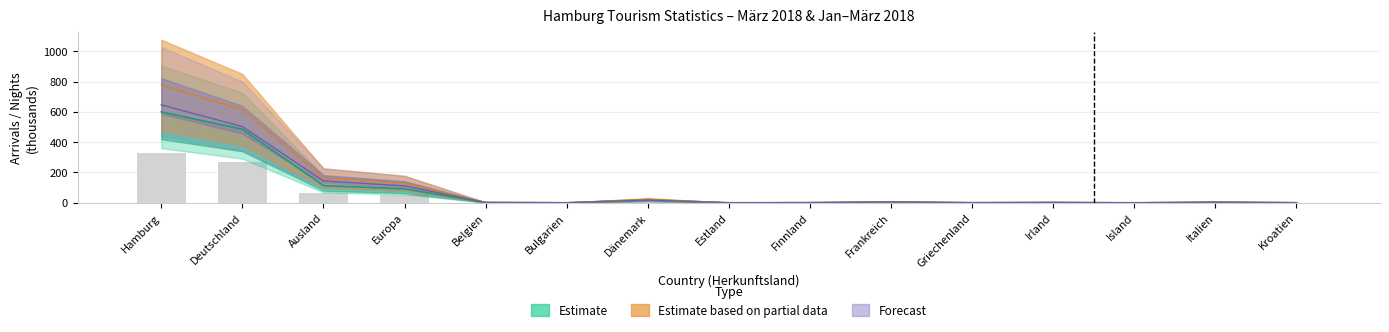

Which category has the lowest value in the Ankünfte März series?

Island